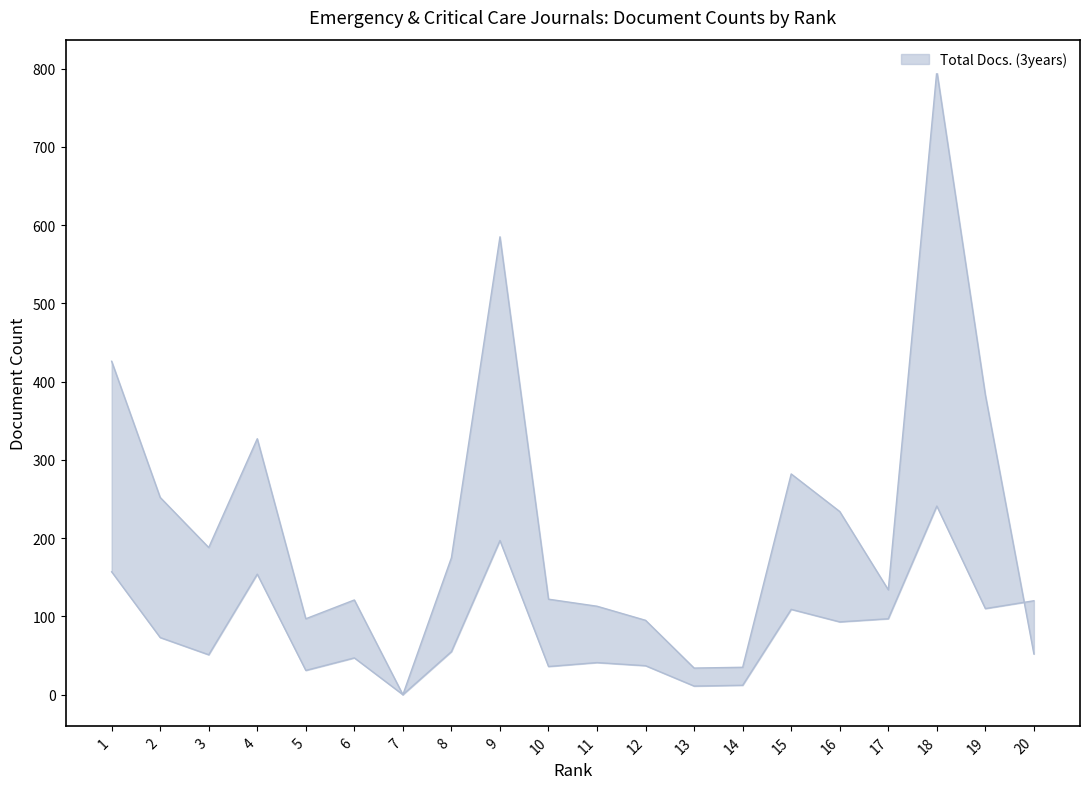

Reading left to right, list all the values displayed in this chart.

Total Docs. (3years): 426	252	188	327	97	121	0	175	585	122	113	95	34	35	282	234	134	797	383	52
Total Docs. (2013): 157	73	51	154	31	47	0	55	197	36	41	37	11	12	109	93	97	241	110	120